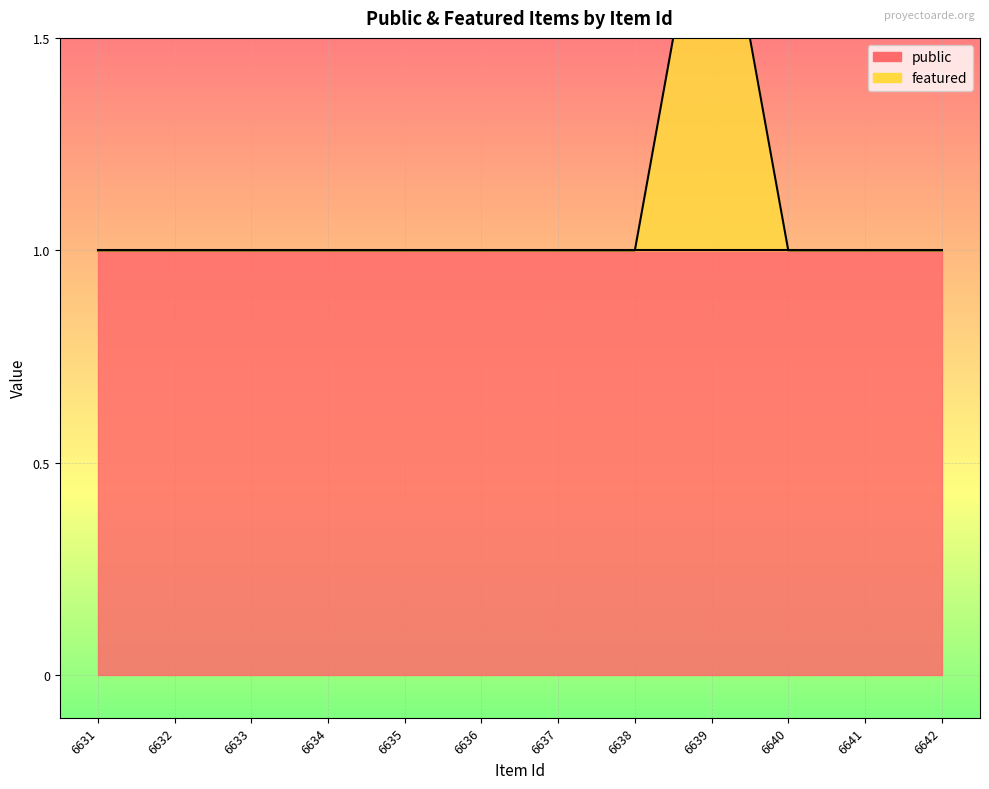

Is it true that the value at 6634 is 2?

False